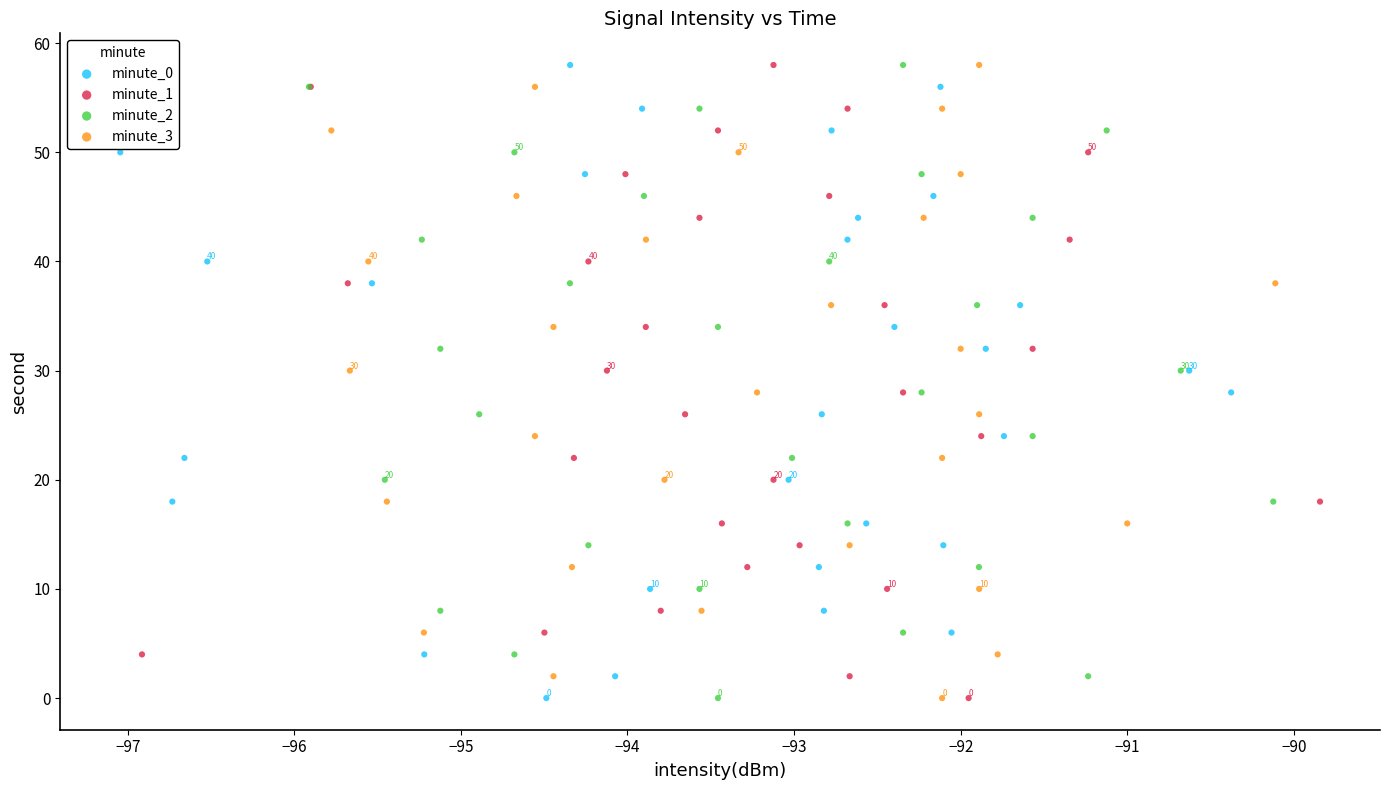

What are all the series names shown in the legend?

minute_0, minute_1, minute_2, minute_3